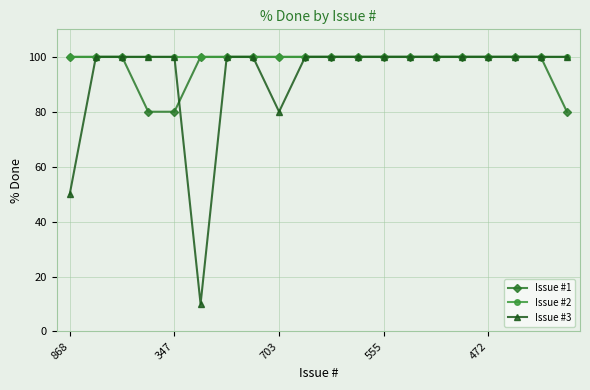

What is the sum of all Issue #2 values?

2000